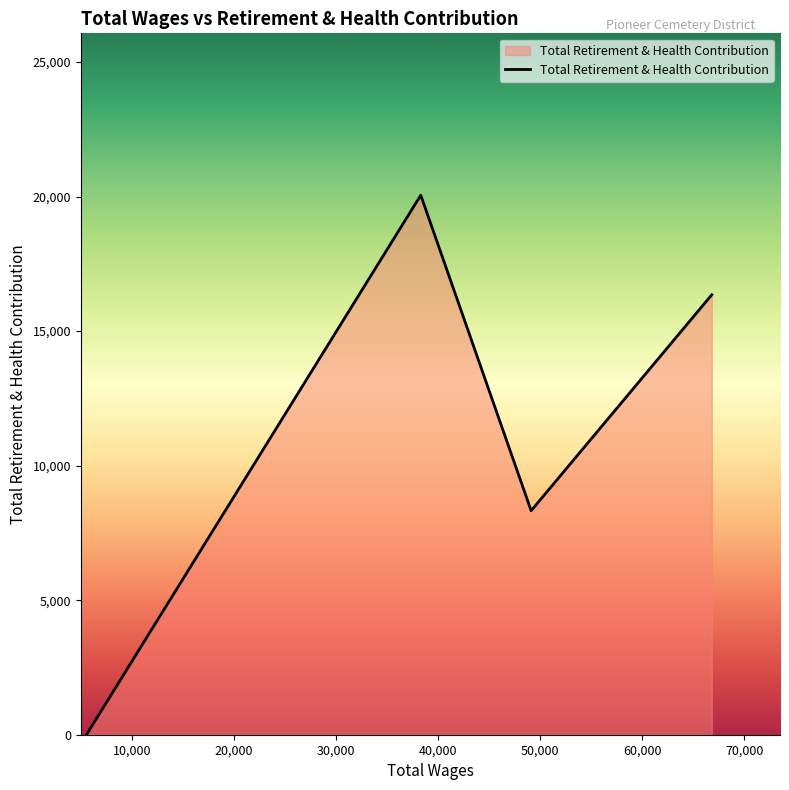

Count the values in the range 8325 to 20051.

3